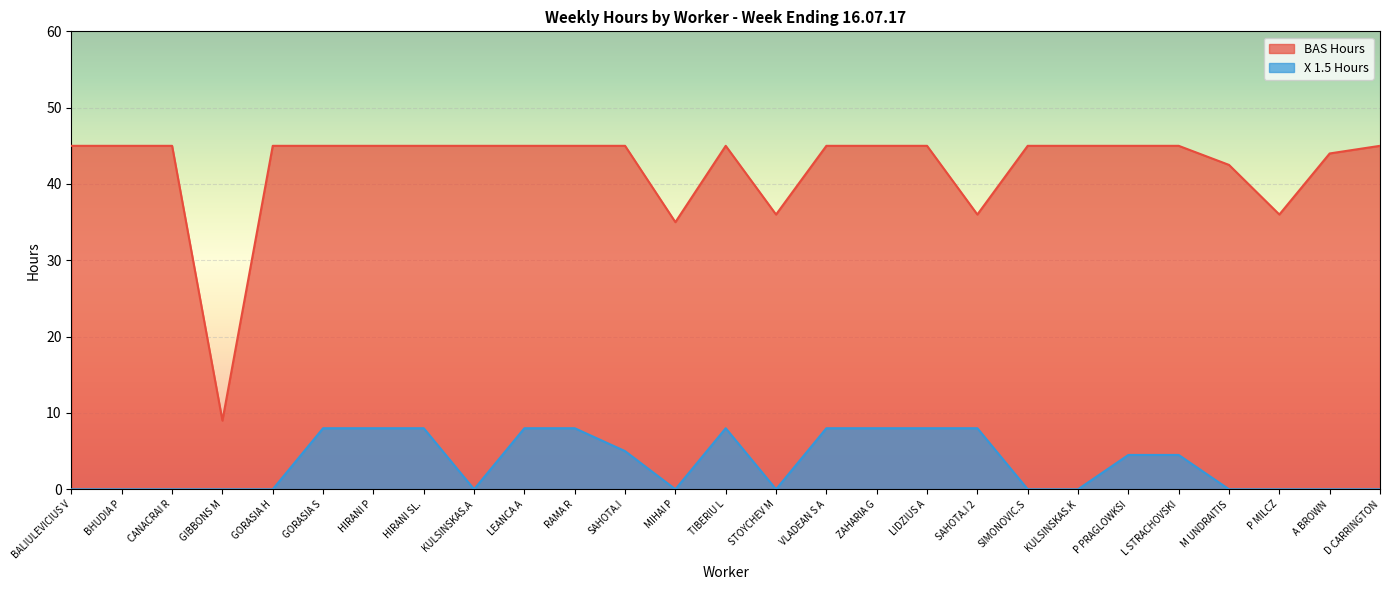

What is the difference between the maximum and minimum values in the BAS Hours series?

36.0